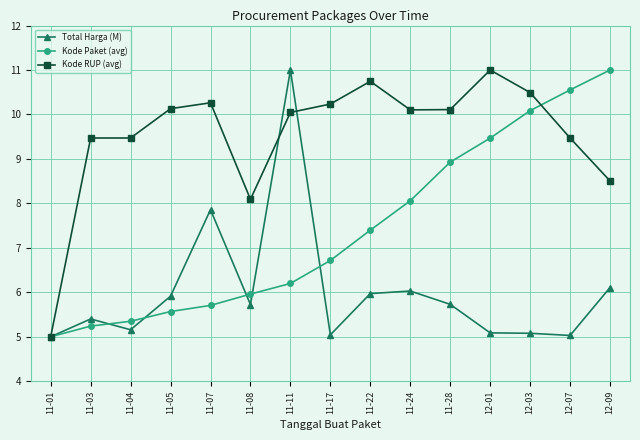

At which label does Kode RUP (avg) first exceed 10?

11-05